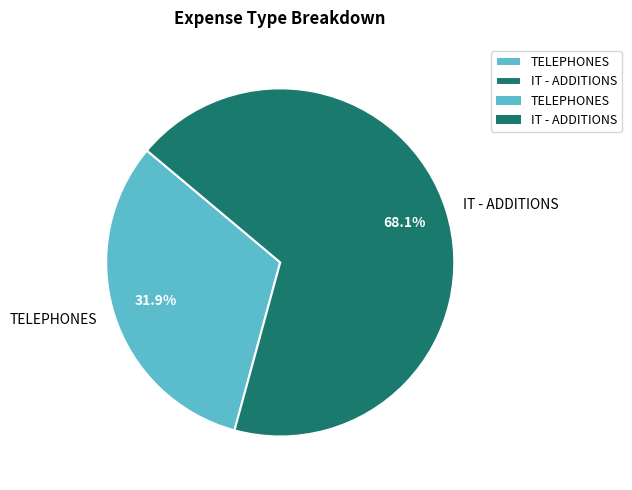

What is the largest slice in the pie chart?

IT - ADDITIONS